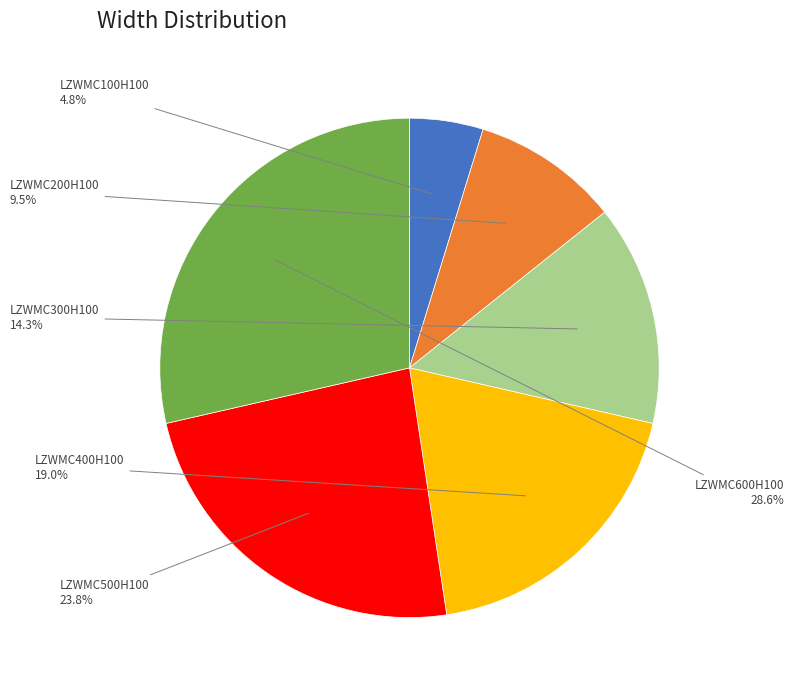

Is there a majority slice in this chart?

No